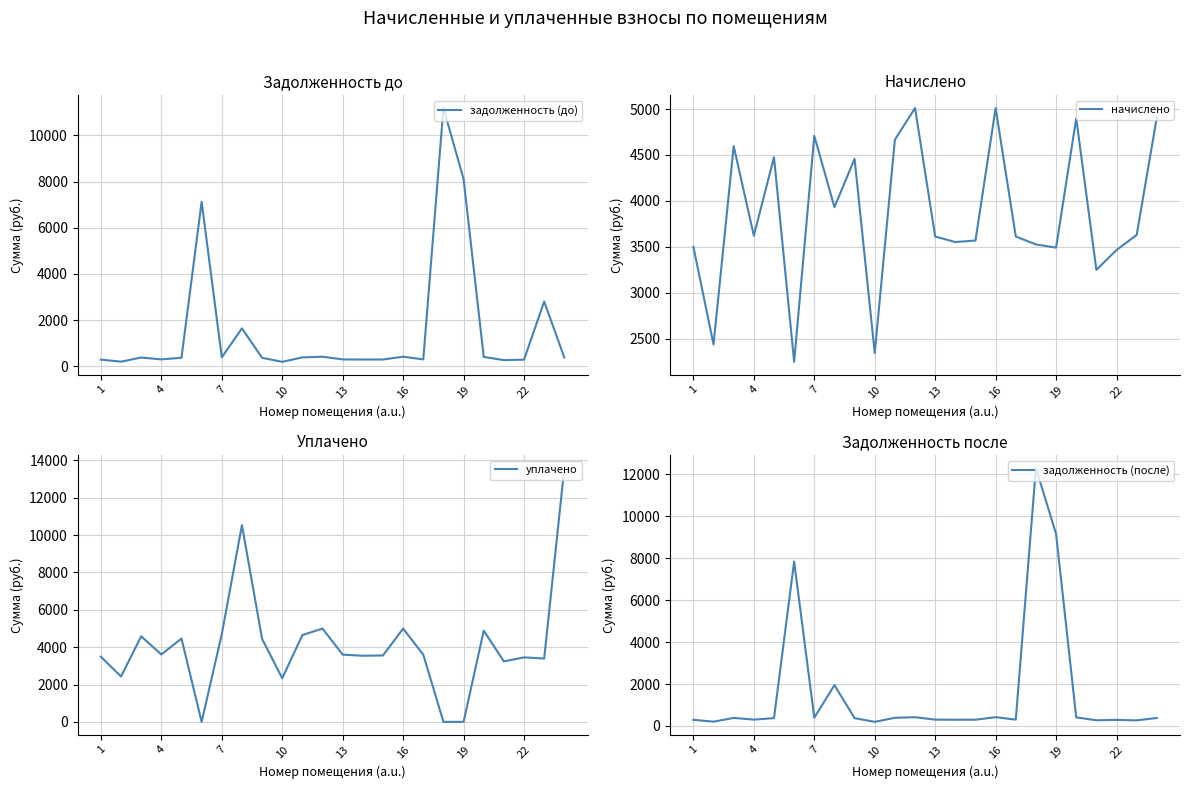

The value of начислено at 16 is 2497.6. True or false?

False